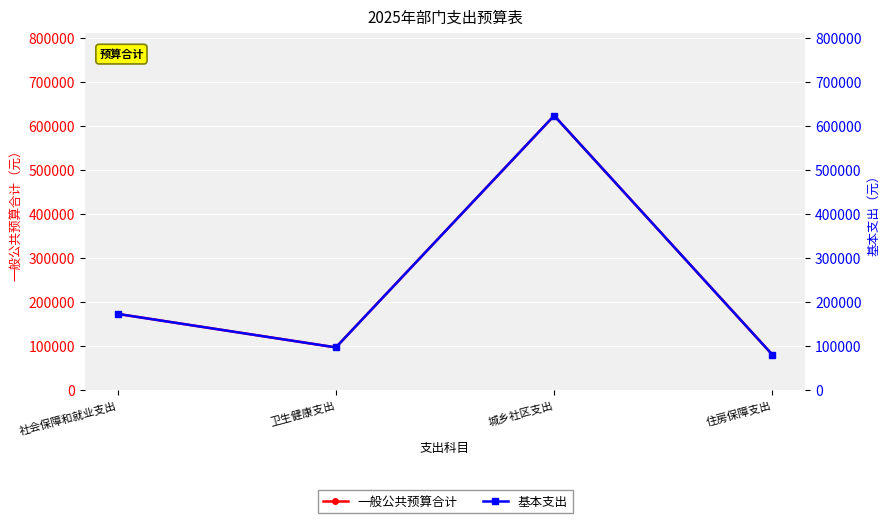

The 基本支出 series shows 622750 at 城乡社区支出. True or false?

True